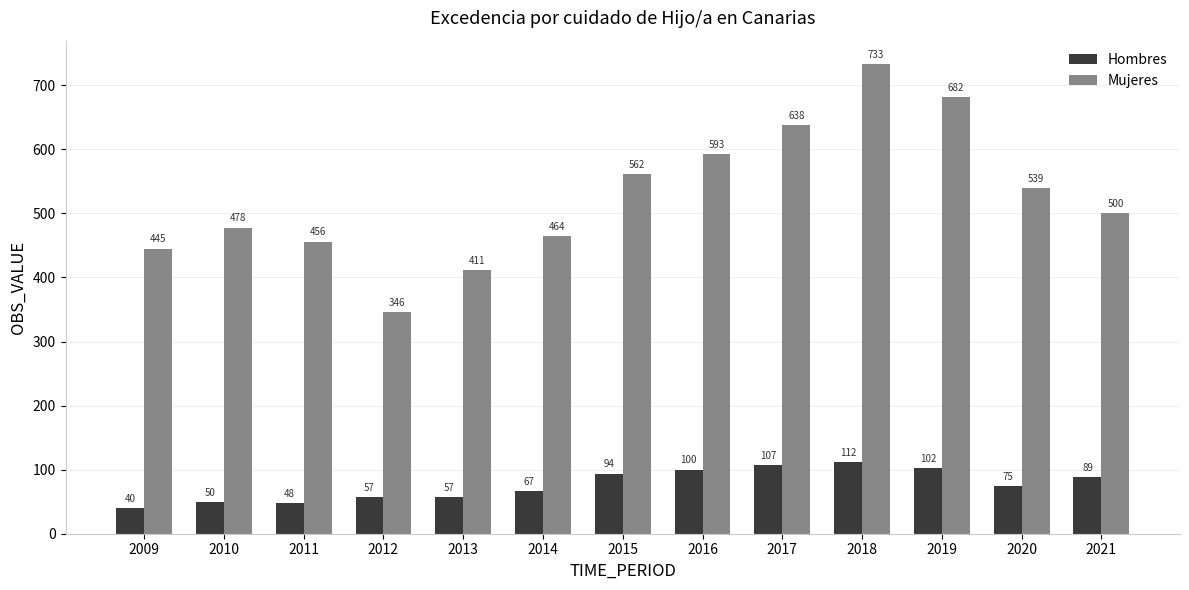

Is it true that Mujeres equals 357 at 2018?

False